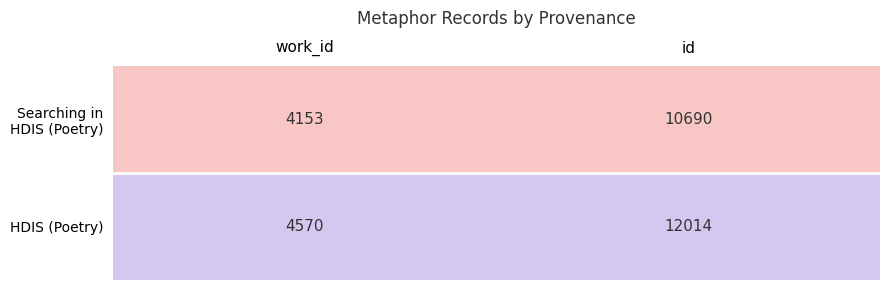

The HDIS (Poetry) series shows 12014 at id. True or false?

True